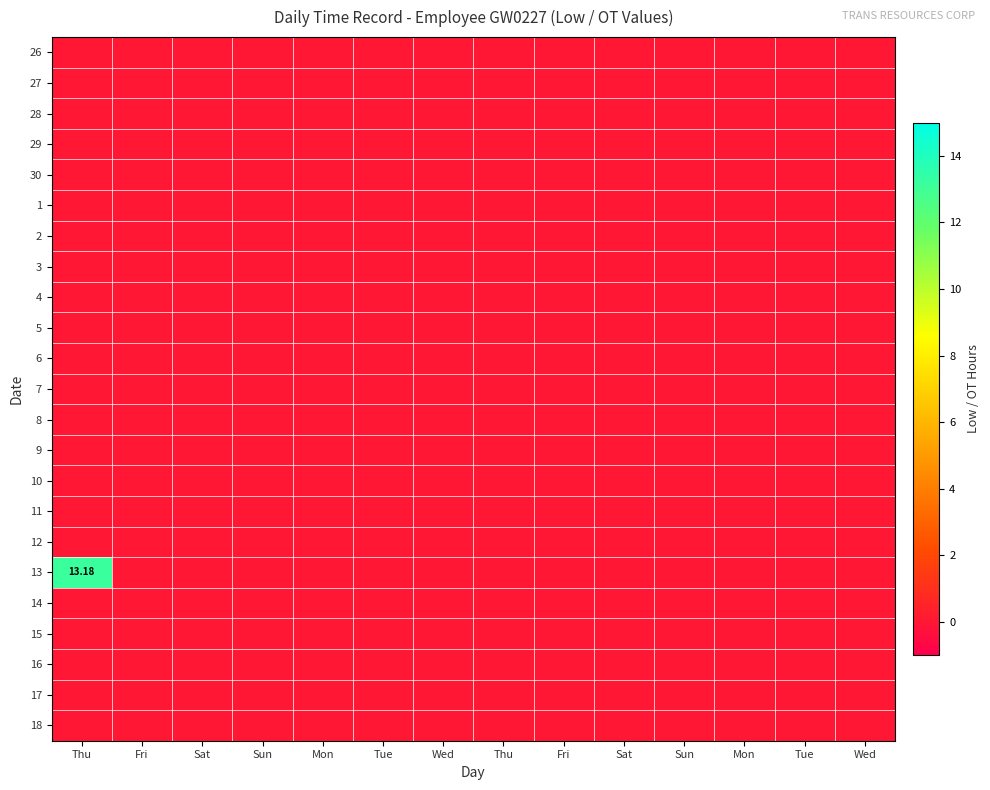

Is the value of 26 at Sun greater than the value of 17 at Wed?

No